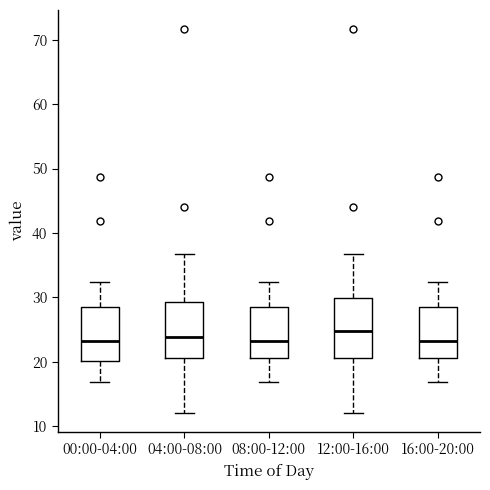

Where does the upper whisker of the box for 08:00-12:00 end on the y-axis? The values are not printed on the chart, so give them approximately, as read against the axis.

32